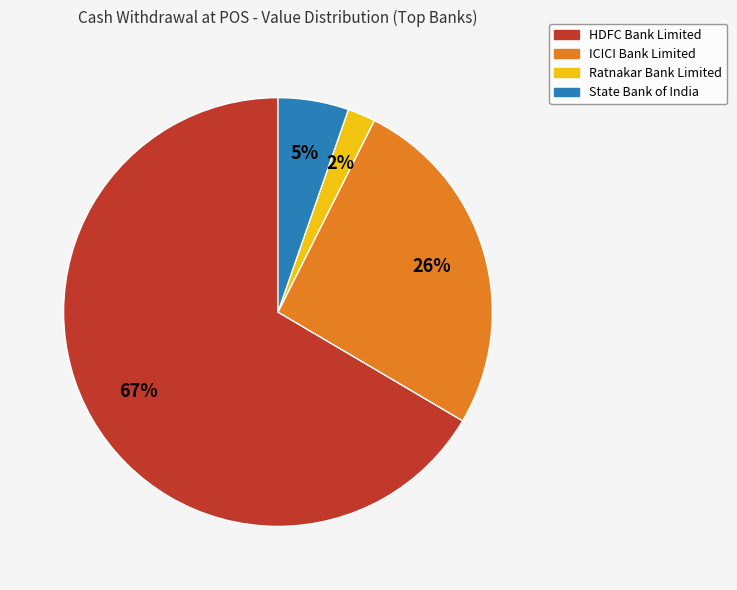

How many segments does this pie chart have?

4